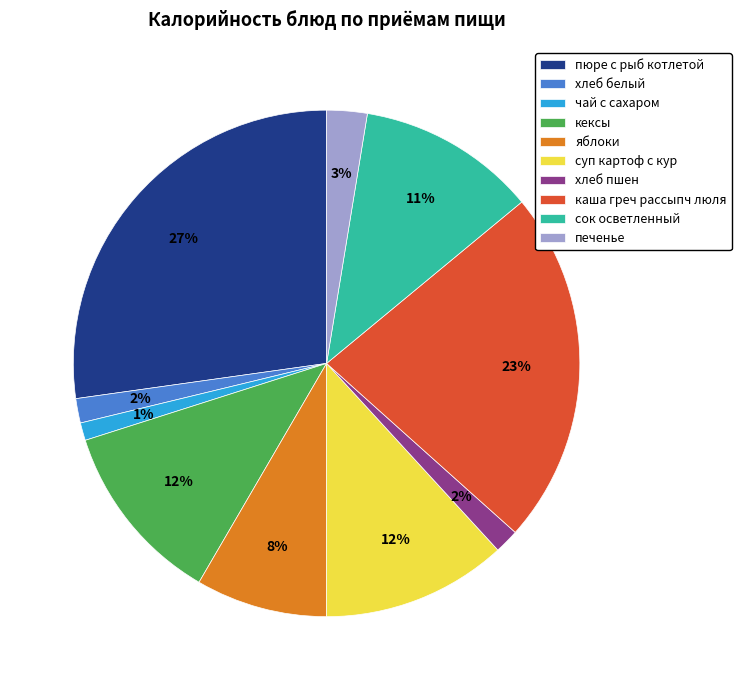

Which has a higher value, яблоки or пюре с рыб котлетой?

пюре с рыб котлетой